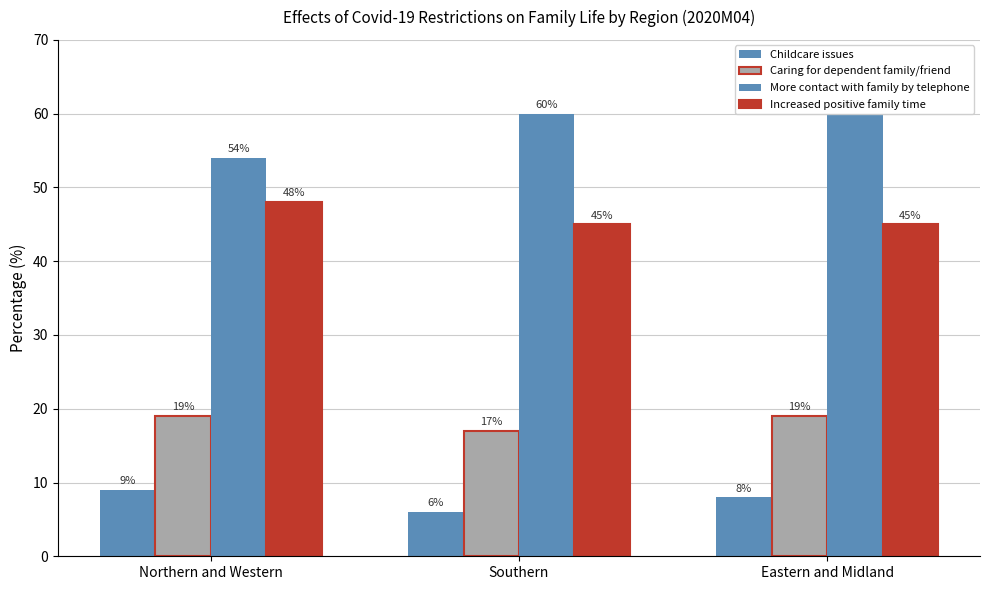

Which has a higher value, Northern and Western or Southern?

Northern and Western